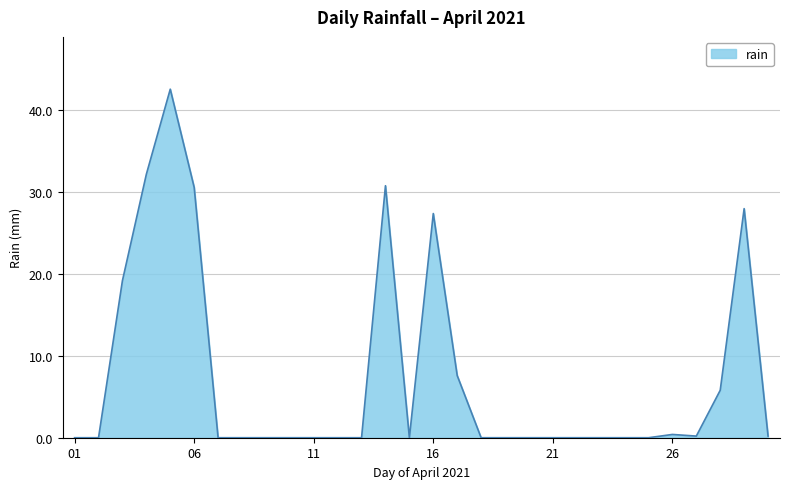

What is the maximum value shown in the chart?

42.6